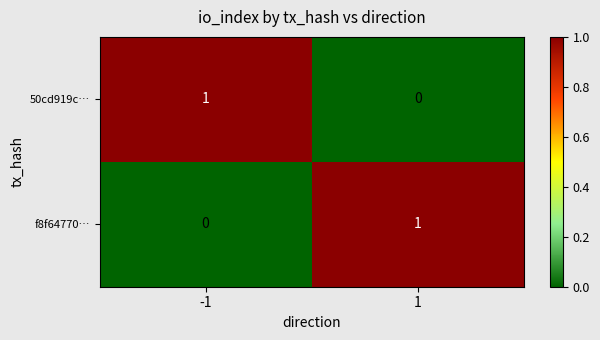

Is it true that f8f64770… equals 1 at -1?

False